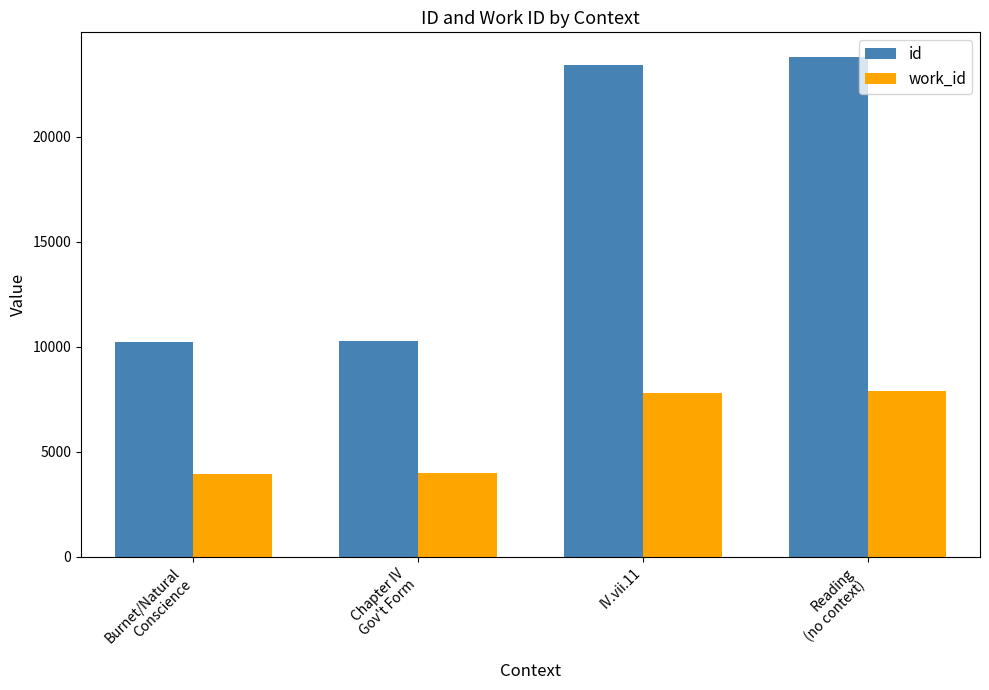

What is the label of the 3rd bar from the left?

IV.vii.11